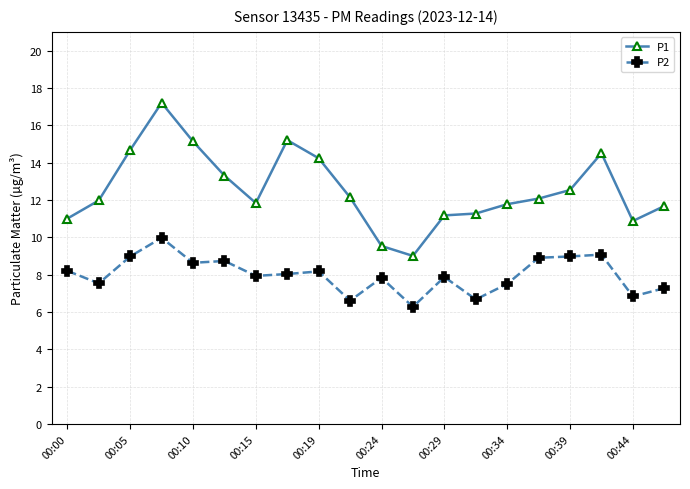

At how many categories does at least one series exceed 6?

20